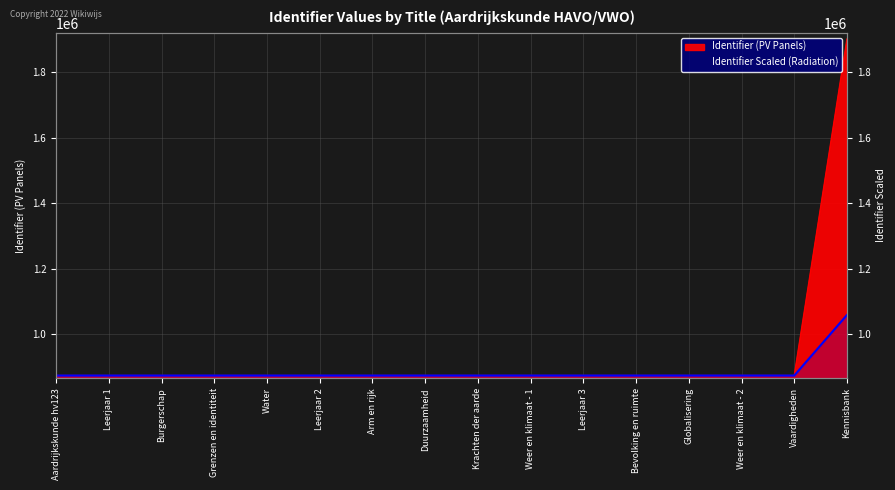

True or false: Identifier (PV Panels) and Identifier Scaled (Radiation) intersect in this chart.

False